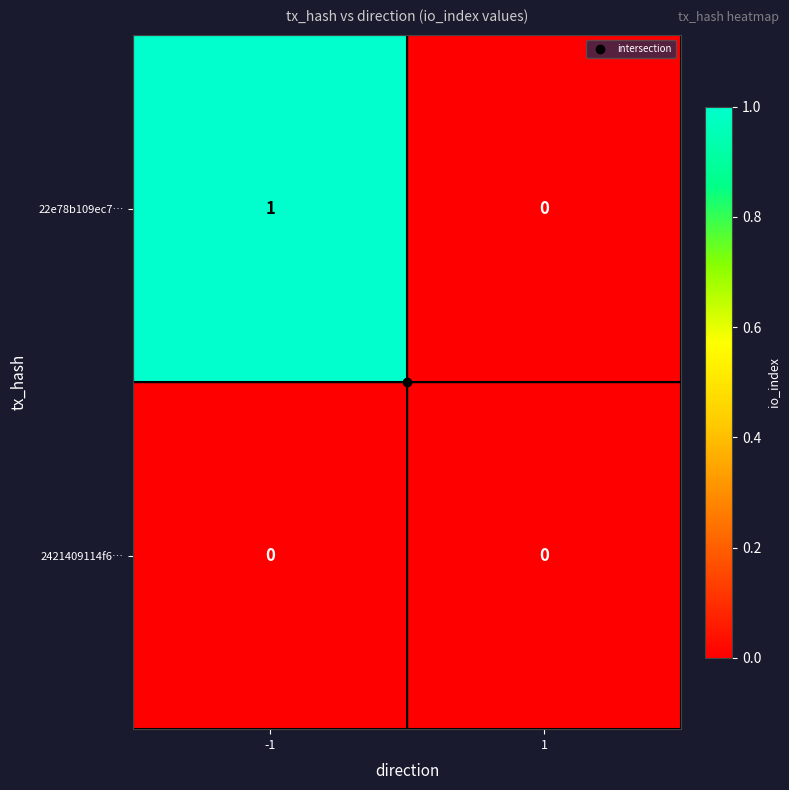

List the series in order of their overall mean, lowest first.

2421409114f6…, 22e78b109ec7…